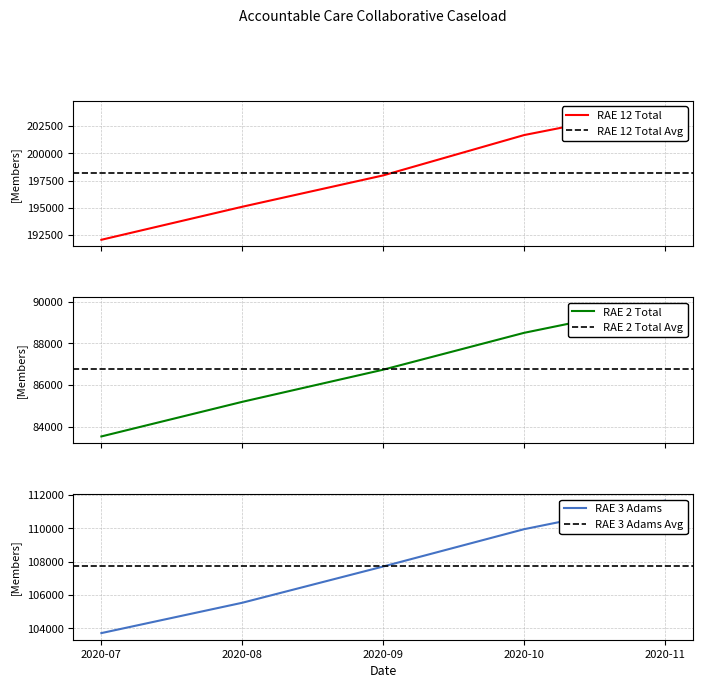

True or false: RAE 3 Adams has more than 2 interior local peaks.

False